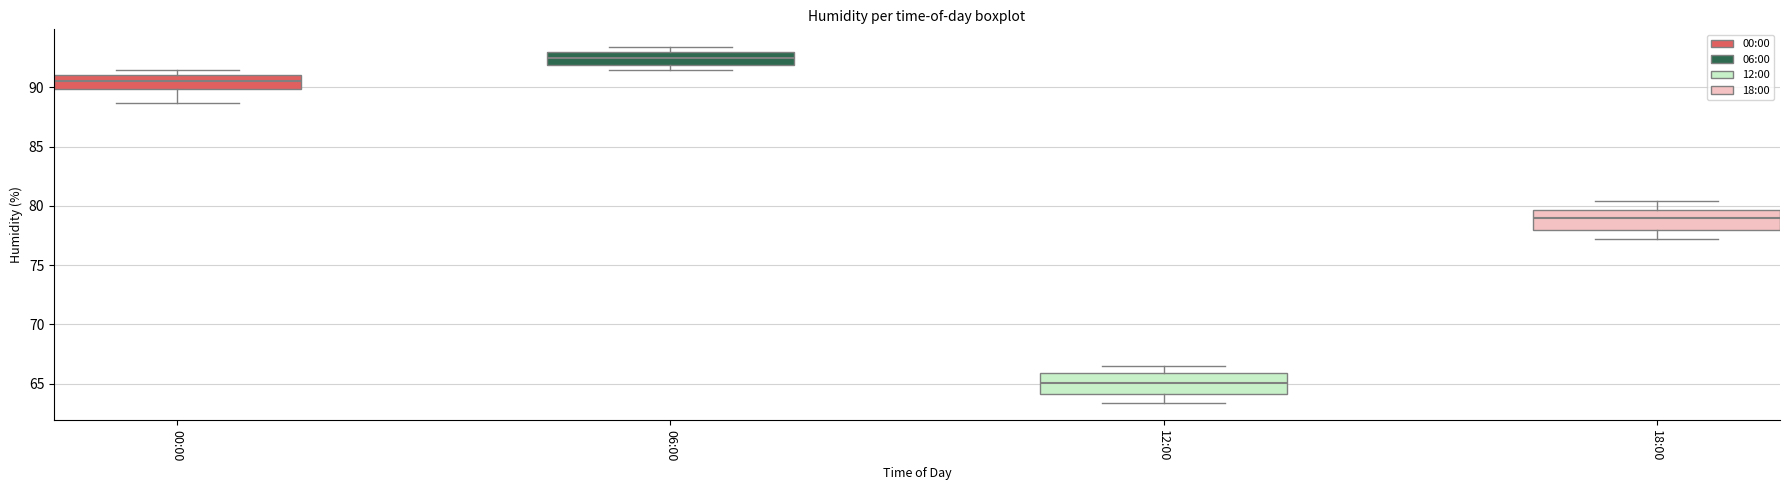

Reading left to right, transcribe this box plot: for each box, give where its median line is, the range the box spans, and where its two whiskers end, as read against the y-axis. The values are not printed on the chart, so give them approximately, as read against the axis.

00:00: median 90.5, box 90.0 to 91.0, whiskers 88.5 to 91.5
06:00: median 92.5, box 92.0 to 93.0, whiskers 91.5 to 93.5
12:00: median 65.0, box 64.0 to 66.0, whiskers 63.5 to 66.5
18:00: median 79.0, box 78.0 to 79.5, whiskers 77.0 to 80.5